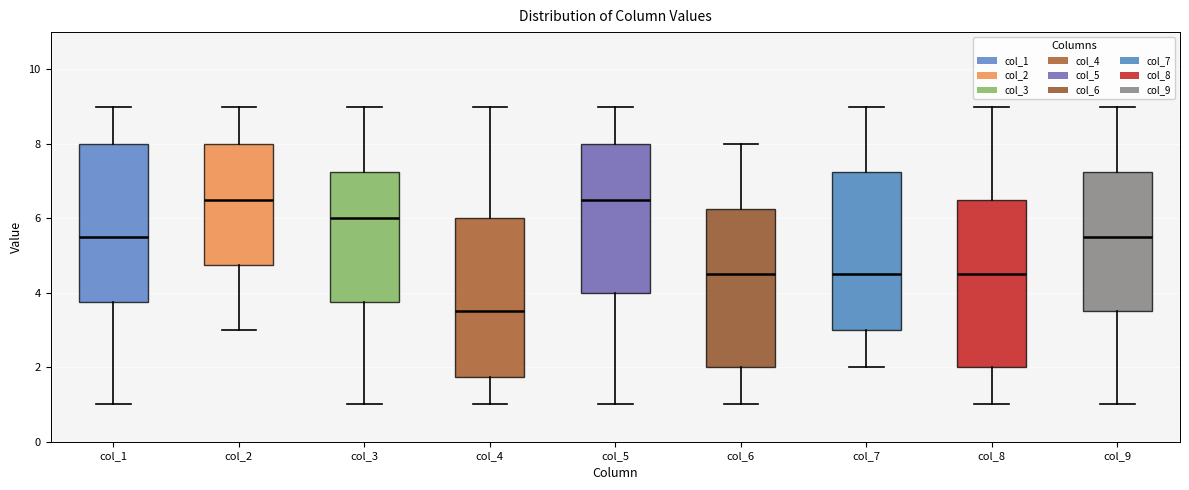

Where does the lower whisker of the box for col_3 end on the y-axis? The values are not printed on the chart, so give them approximately, as read against the axis.

1.0